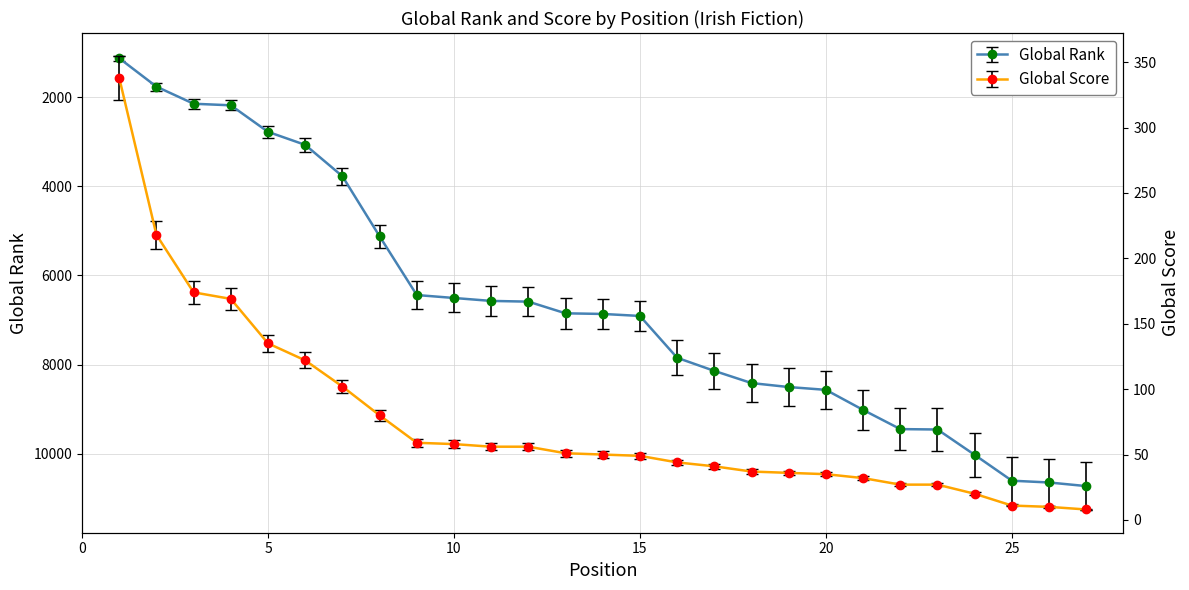

Rank the categories by Global Rank value from highest to lowest.

27, 26, 25, 24, 23, 22, 21, 20, 19, 18, 17, 16, 15, 14, 13, 12, 11, 10, 9, 8, 7, 6, 5, 4, 3, 2, 1